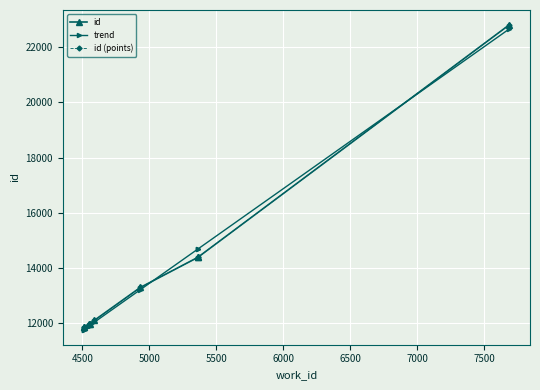

True or false: id (points) and trend intersect in this chart.

True